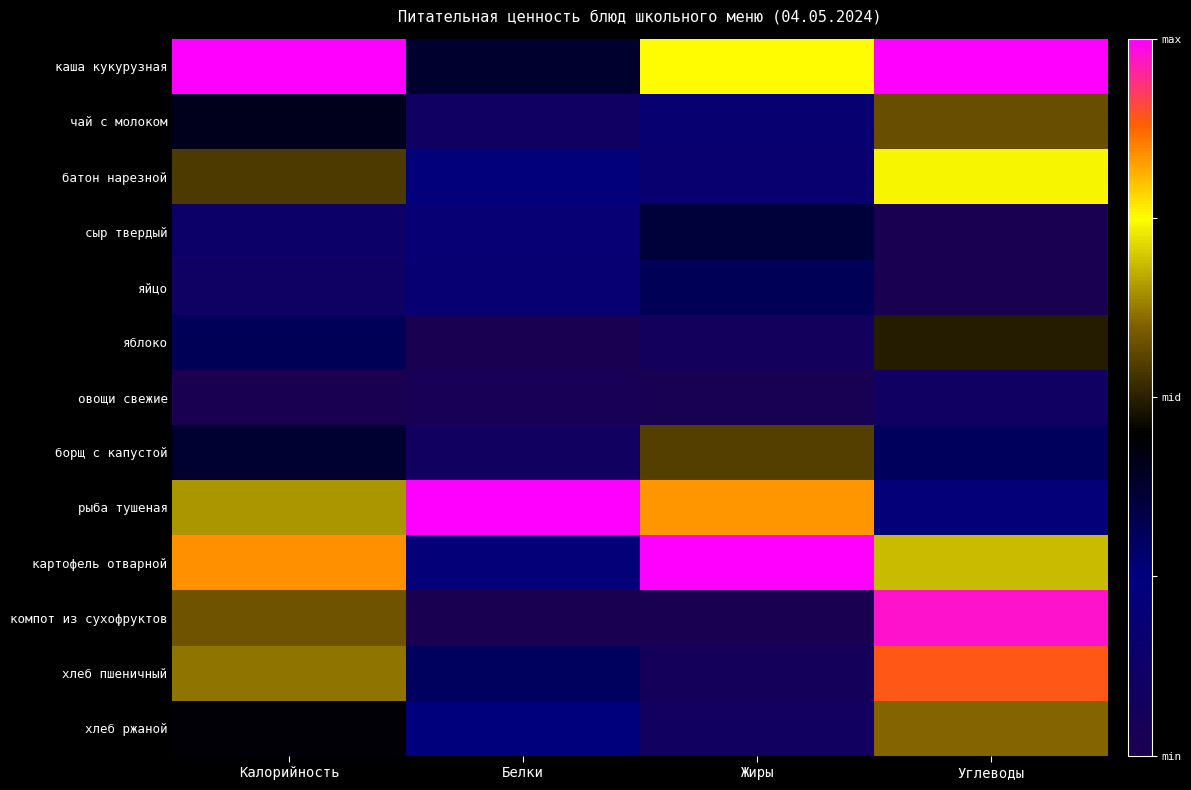

Reading right to left, extract all data points from this chart.

каша кукурузная: Углеводы=1.0	Жиры=0.5	Белки=-0.2	Калорийность=1.0
чай с молоком: Углеводы=0.1	Жиры=-0.6	Белки=-0.8	Калорийность=-0.2
батон нарезной: Углеводы=0.5	Жиры=-0.7	Белки=-0.5	Калорийность=0.1
сыр твердый: Углеводы=-1.0	Жиры=-0.3	Белки=-0.6	Калорийность=-0.7
яйцо: Углеводы=-1.0	Жиры=-0.4	Белки=-0.6	Калорийность=-0.8
яблоко: Углеводы=-0.0	Жиры=-0.9	Белки=-1.0	Калорийность=-0.4
овощи свежие: Углеводы=-0.8	Жиры=-1.0	Белки=-0.9	Калорийность=-1.0
борщ с капустой: Углеводы=-0.4	Жиры=0.1	Белки=-0.8	Калорийность=-0.3
рыба тушеная: Углеводы=-0.6	Жиры=0.7	Белки=1.0	Калорийность=0.3
картофель отварной: Углеводы=0.4	Жиры=1.0	Белки=-0.6	Калорийность=0.7
компот из сухофруктов: Углеводы=0.9	Жиры=-1.0	Белки=-1.0	Калорийность=0.2
хлеб пшеничный: Углеводы=0.8	Жиры=-0.9	Белки=-0.4	Калорийность=0.2
хлеб ржаной: Углеводы=0.2	Жиры=-0.8	Белки=-0.5	Калорийность=-0.1